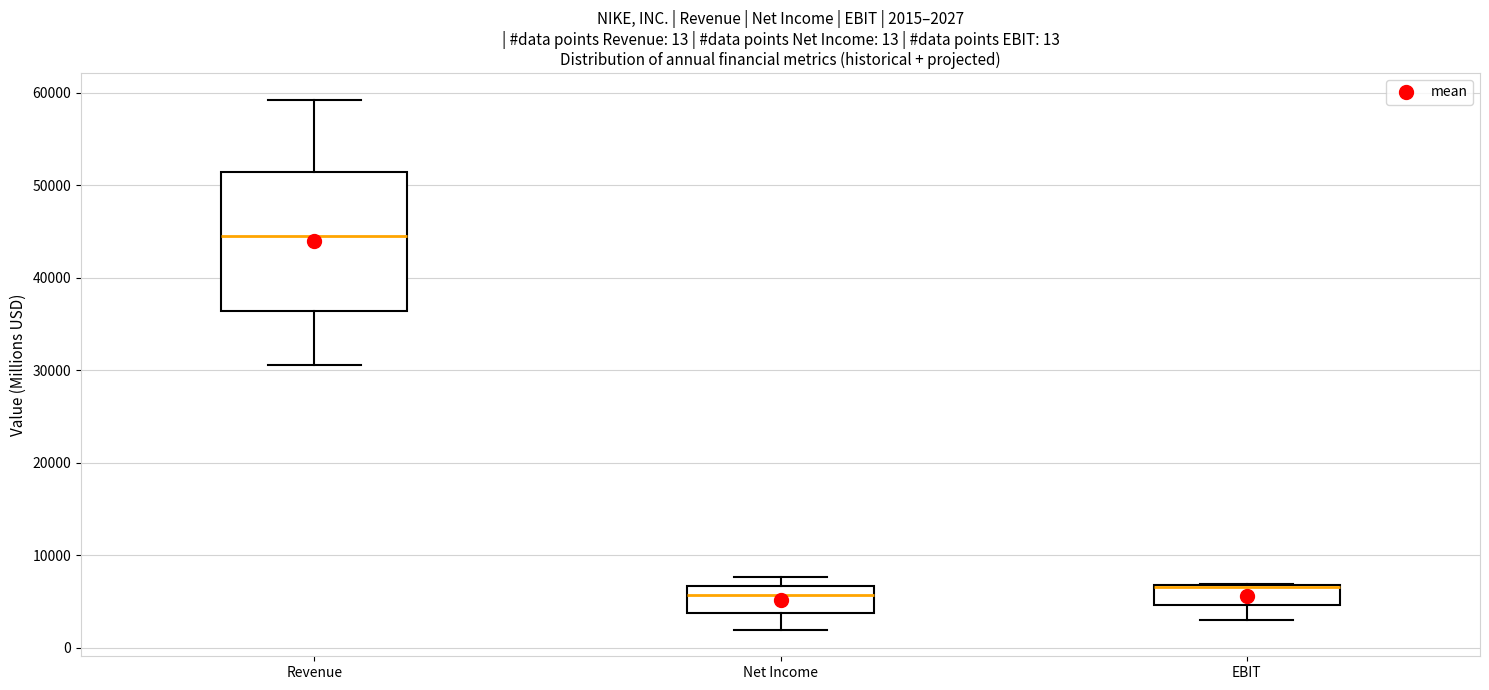

Comparing the boxes themselves (not the whiskers), which one is the tallest?

Revenue